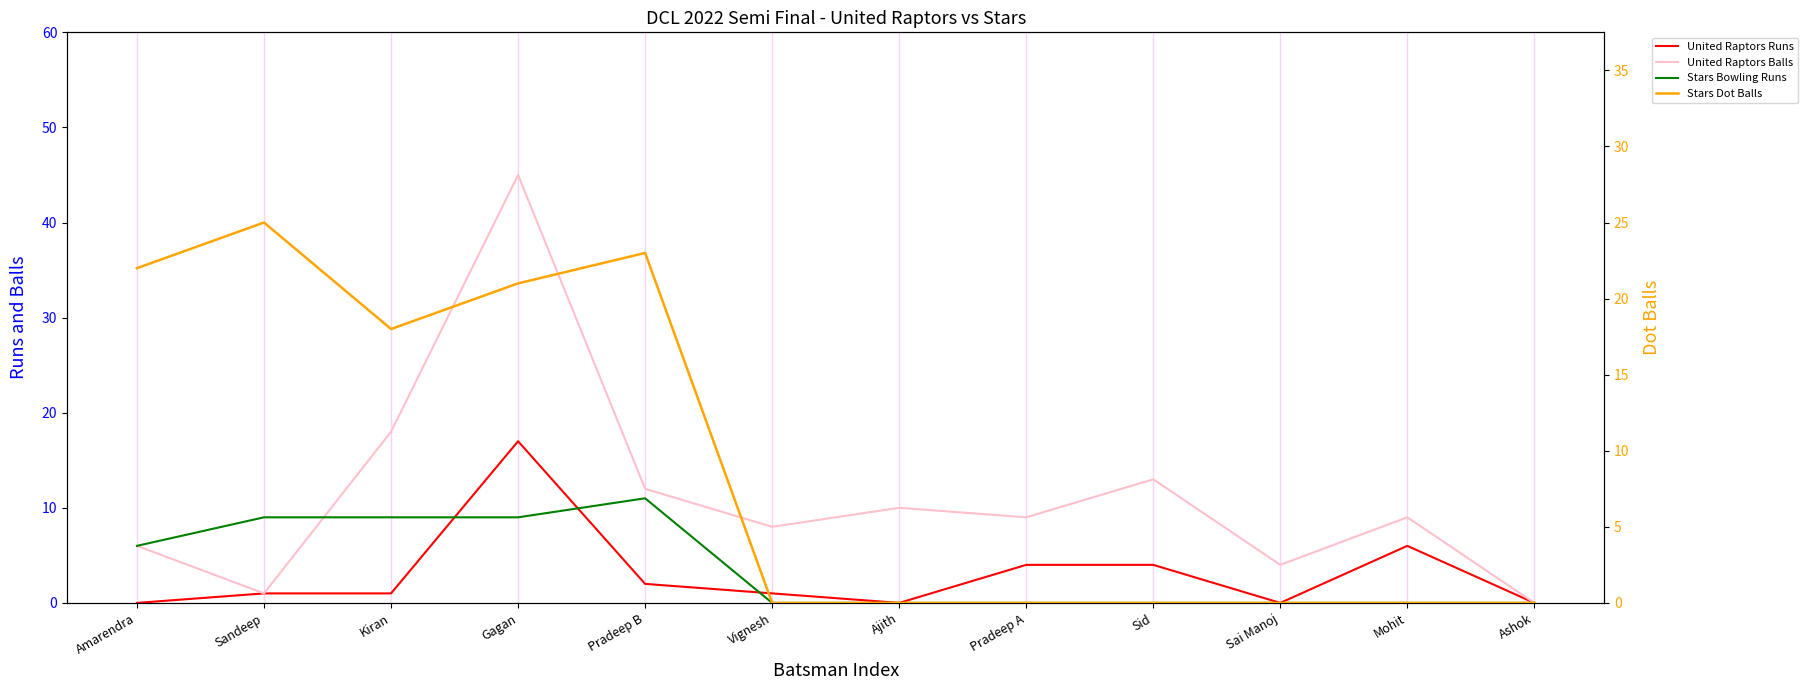

Reading right to left, transcribe all the data shown in this chart.

United Raptors Runs: Ashok=0	Mohit=6	Sai Manoj=0	Sid=4	Pradeep A=4	Ajith=0	Vignesh=1	Pradeep B=2	Gagan=17	Kiran=1	Sandeep=1	Amarendra=0
United Raptors Balls: Ashok=0	Mohit=9	Sai Manoj=4	Sid=13	Pradeep A=9	Ajith=10	Vignesh=8	Pradeep B=12	Gagan=45	Kiran=18	Sandeep=1	Amarendra=6
Stars Bowling Runs: Ashok=0	Mohit=0	Sai Manoj=0	Sid=0	Pradeep A=0	Ajith=0	Vignesh=0	Pradeep B=11	Gagan=9	Kiran=9	Sandeep=9	Amarendra=6
Stars Dot Balls: Ashok=0	Mohit=0	Sai Manoj=0	Sid=0	Pradeep A=0	Ajith=0	Vignesh=0	Pradeep B=23	Gagan=21	Kiran=18	Sandeep=25	Amarendra=22